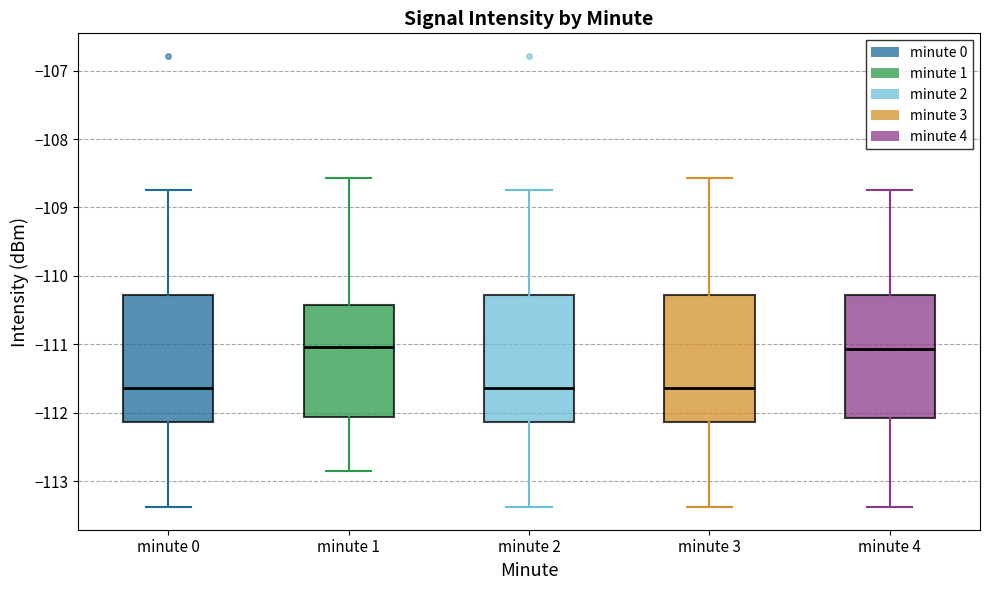

Reading left to right, read every box against the y-axis: the position of its median line, the range the box covers, and the ends of its whiskers. The values are not printed on the chart, so give them approximately, as read against the axis.

minute 0: median -111.6, box -112.1 to -110.3, whiskers -113.4 to -108.7
minute 1: median -111.0, box -112.1 to -110.4, whiskers -112.9 to -108.6
minute 2: median -111.6, box -112.1 to -110.3, whiskers -113.4 to -108.7
minute 3: median -111.6, box -112.1 to -110.3, whiskers -113.4 to -108.6
minute 4: median -111.1, box -112.1 to -110.3, whiskers -113.4 to -108.7